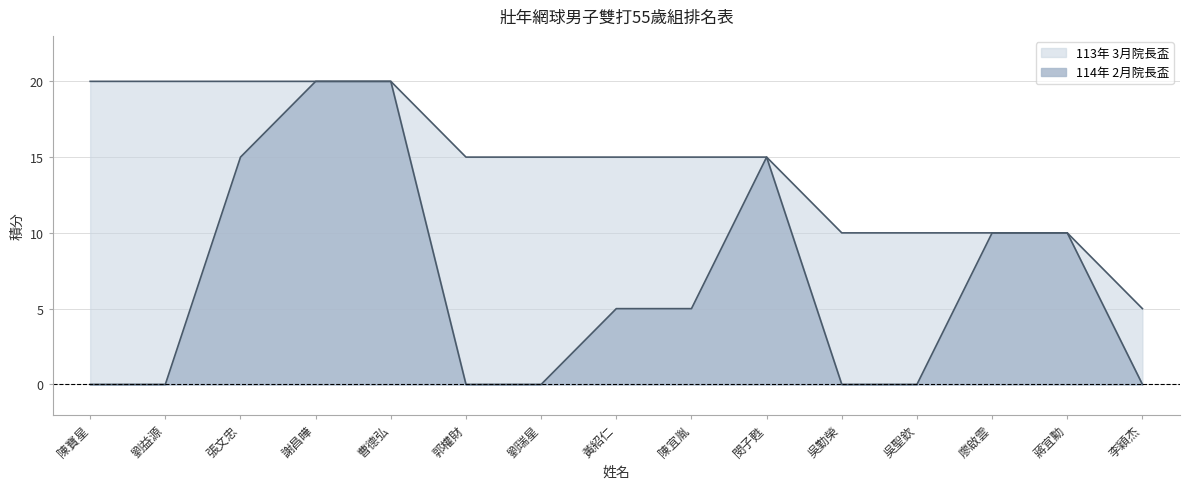

How many distinct data groups are displayed?

2